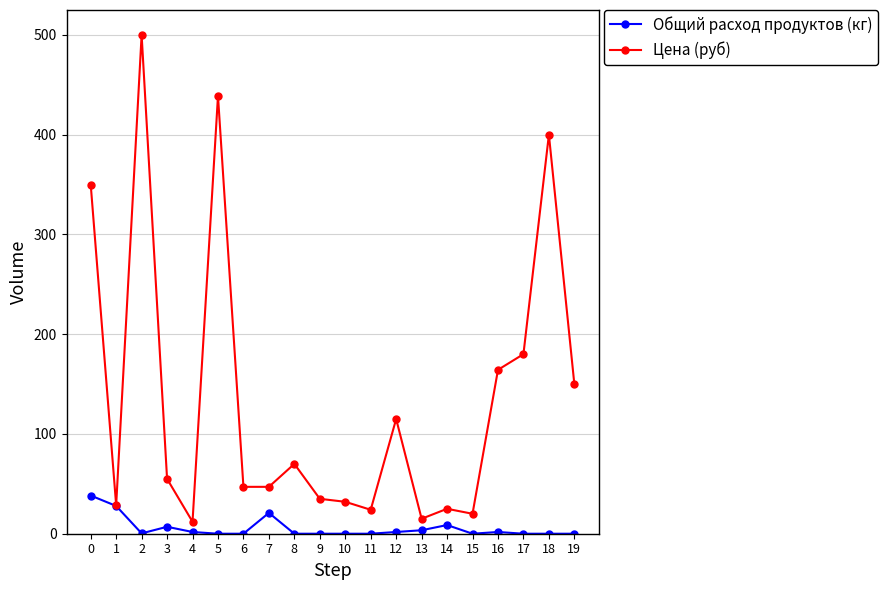

Rank the series by their maximum value, from highest to lowest.

Цена (руб), Общий расход продуктов (кг)